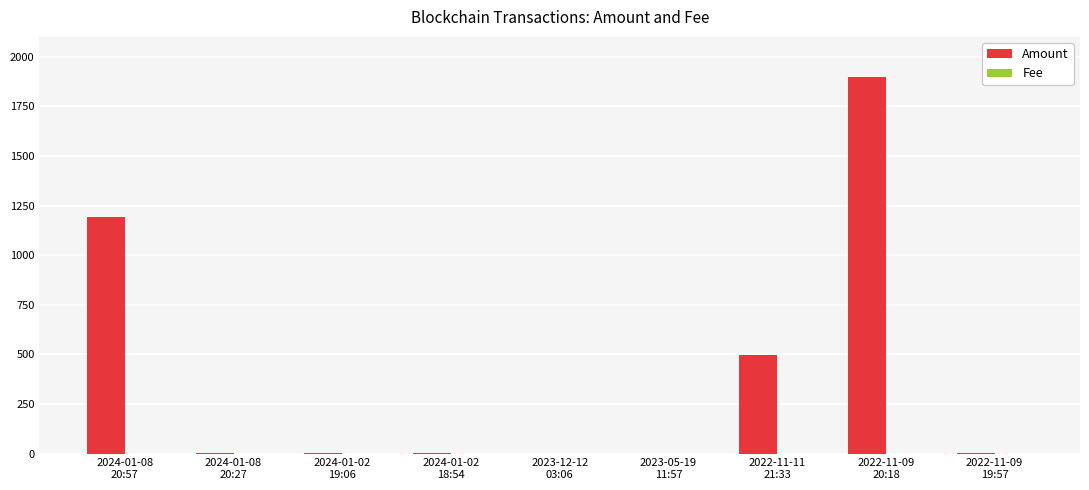

What is the maximum value shown in the chart?

1895.6